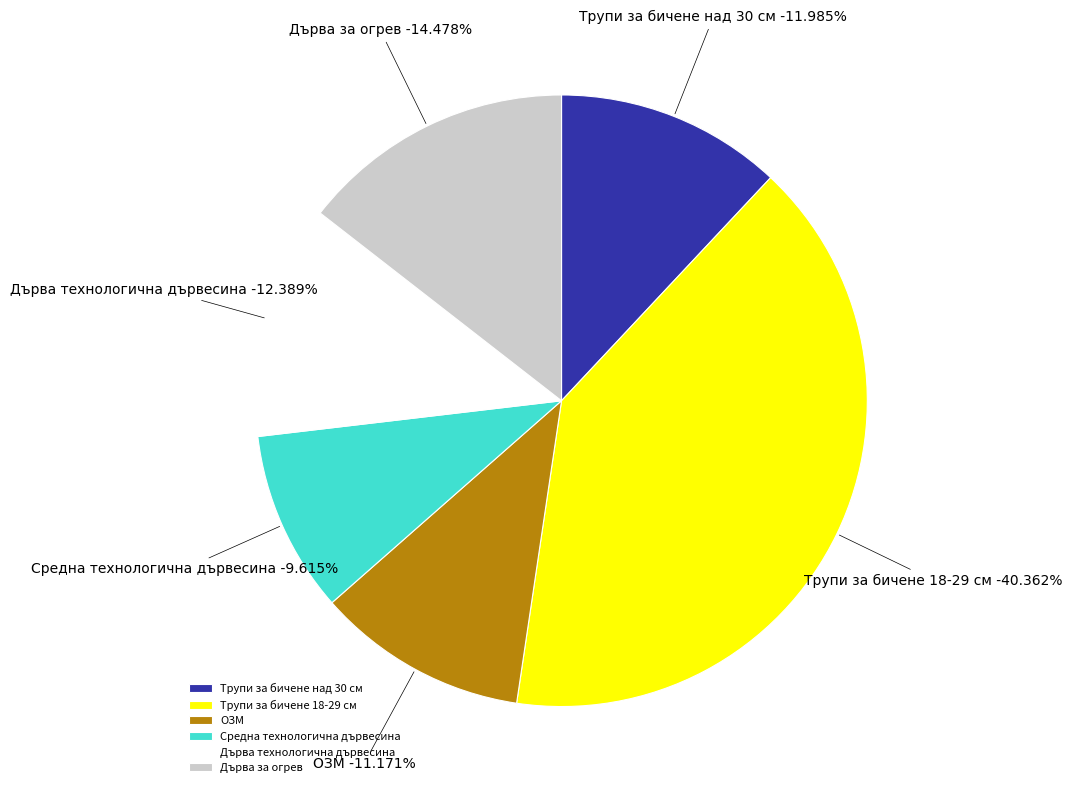

What percentage is NOT represented by Трупи за бичене над 30 см?

88.0%